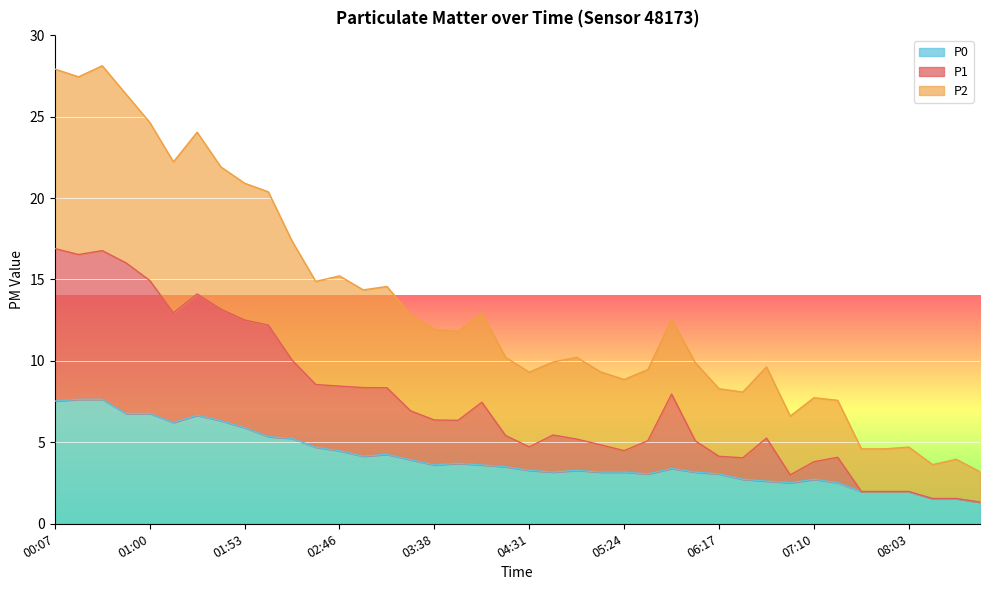

Which series has the widest spread of values?

P2